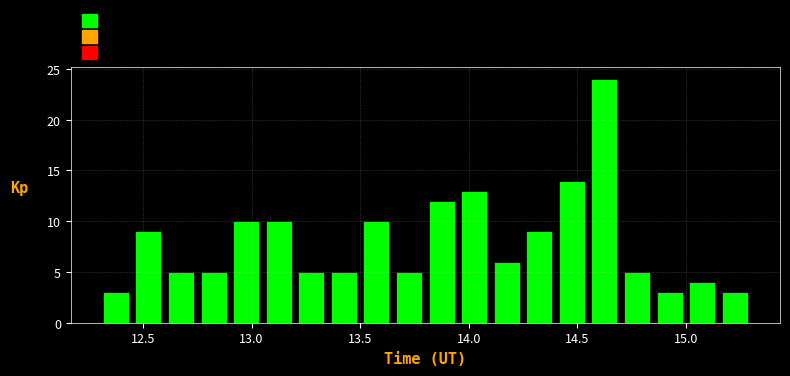

Read against the x-axis, roughly where is the centre of the tallest bar?

14.65